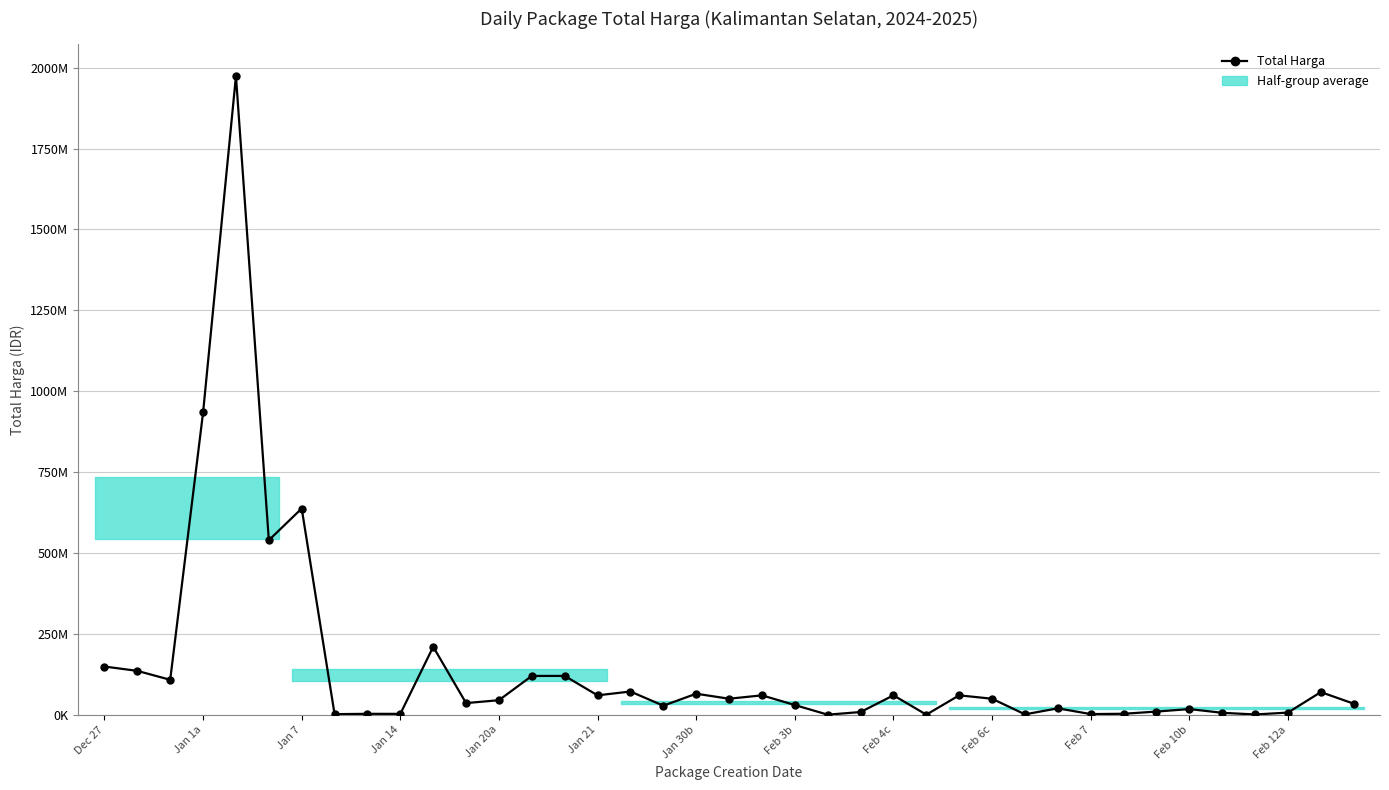

The value at Feb 3b is 17259770. True or false?

False